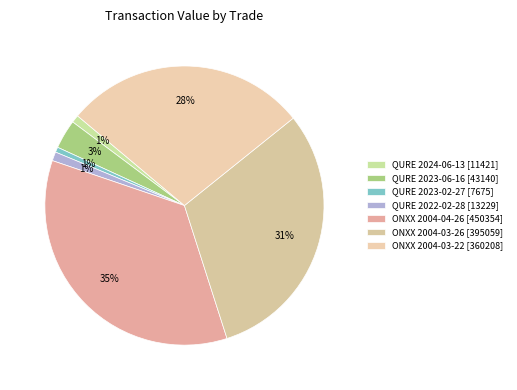

To the nearest percent, what is the combined percentage of ONXX 2004-03-26 and QURE 2023-02-27?

31%